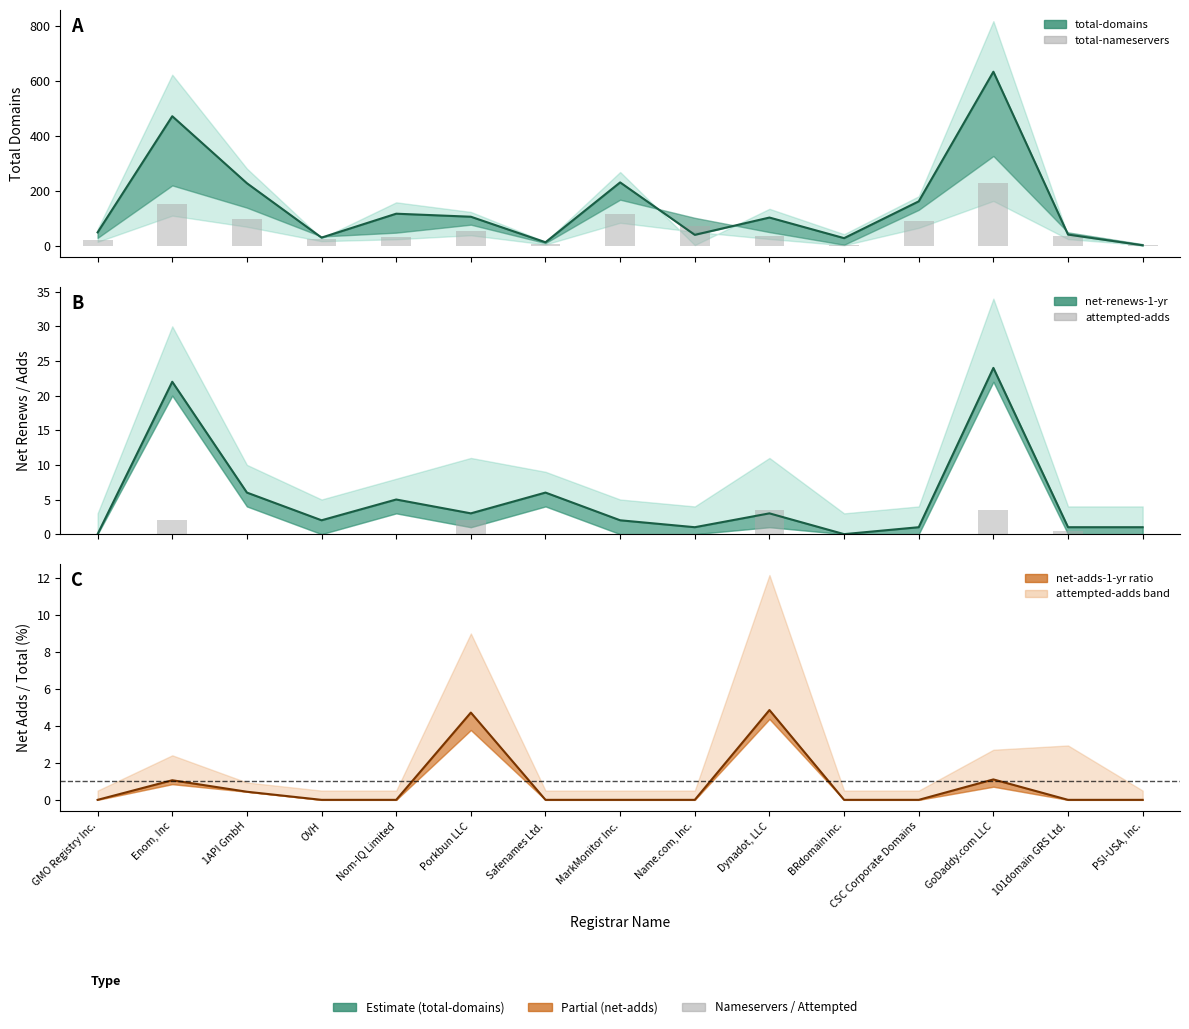

Which has a higher value, OVH or GoDaddy.com LLC?

GoDaddy.com LLC